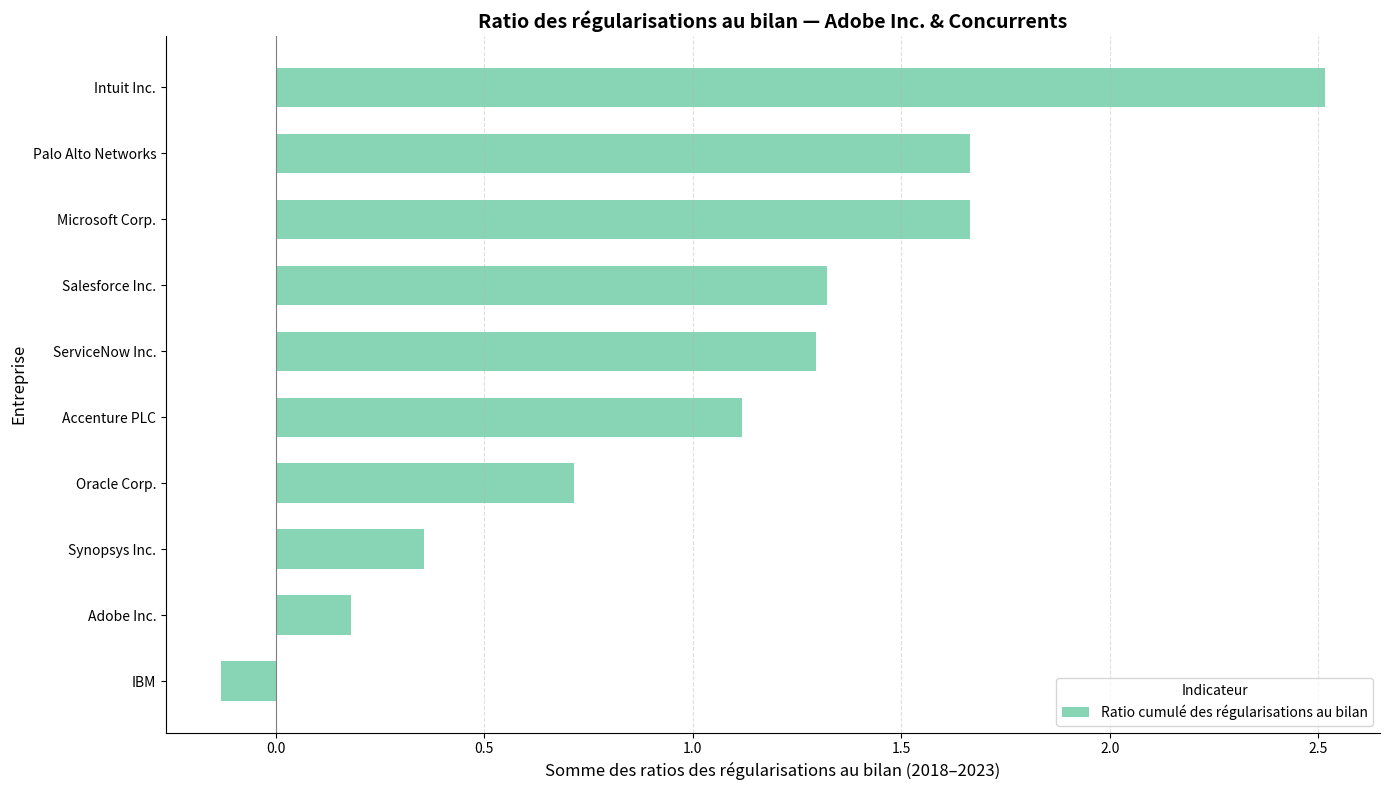

What is the ratio of the value at Palo Alto Networks to the value at Salesforce Inc.?

1.3